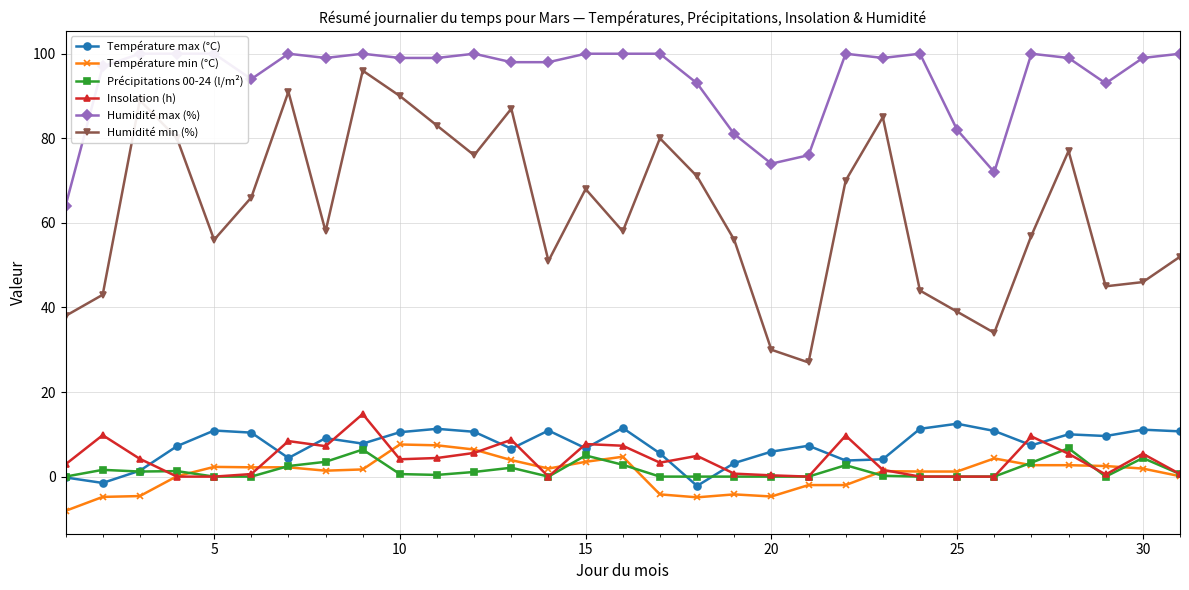

True or false: Humidité min (%) and Température min (°C) cross at least once.

False